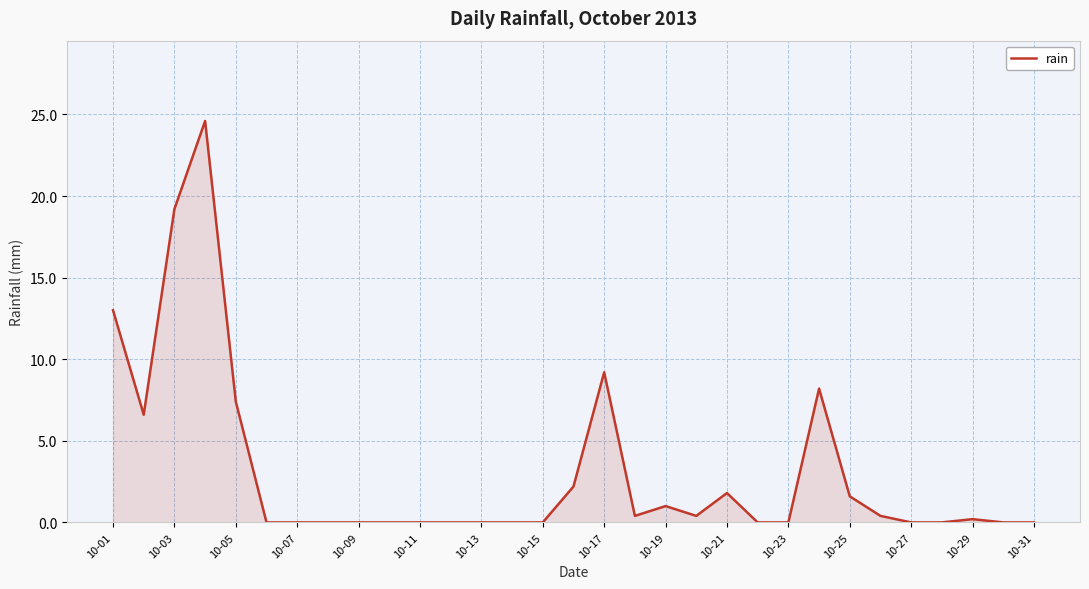

What is the greatest value displayed?

24.6